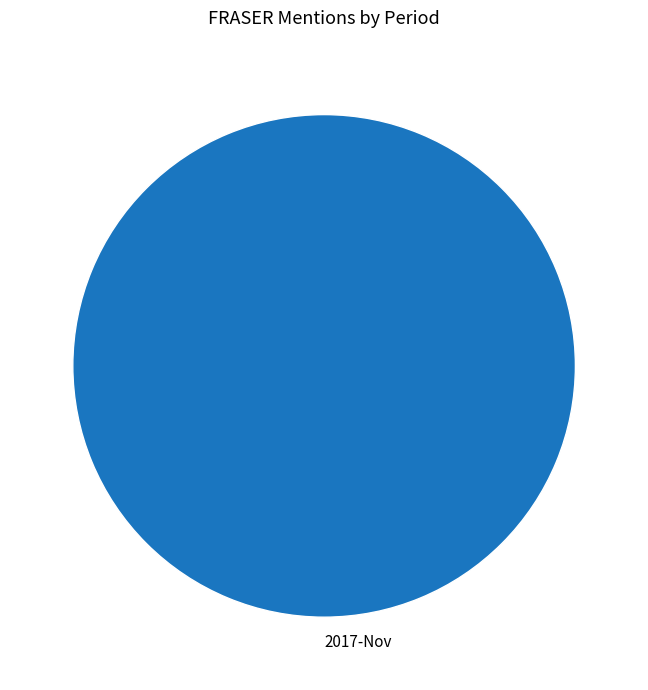

Count the number of slices in the pie.

1